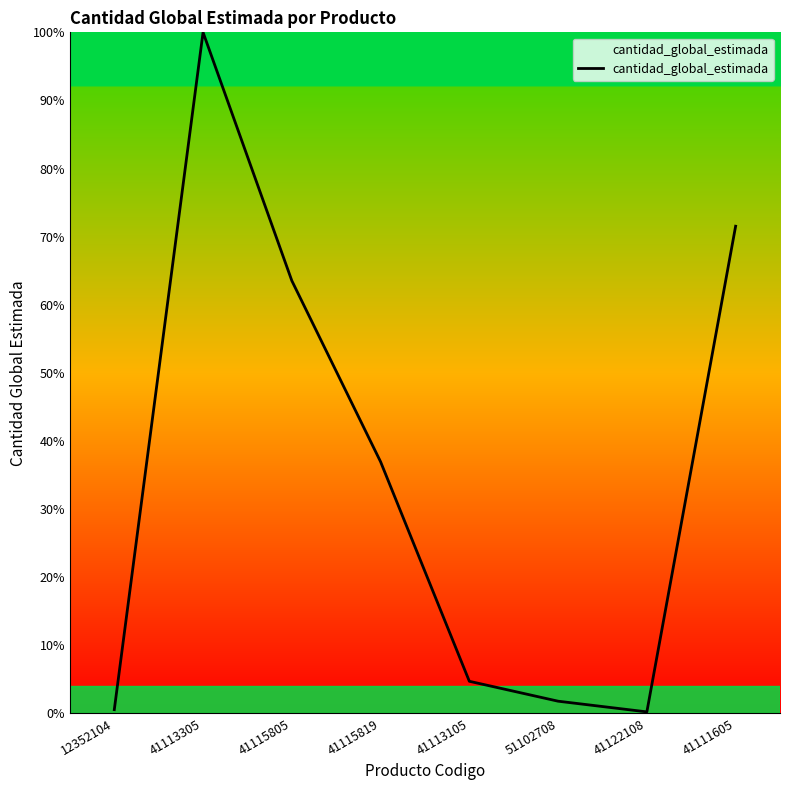

Is it true that the value at 41115819 is 64.9?

False